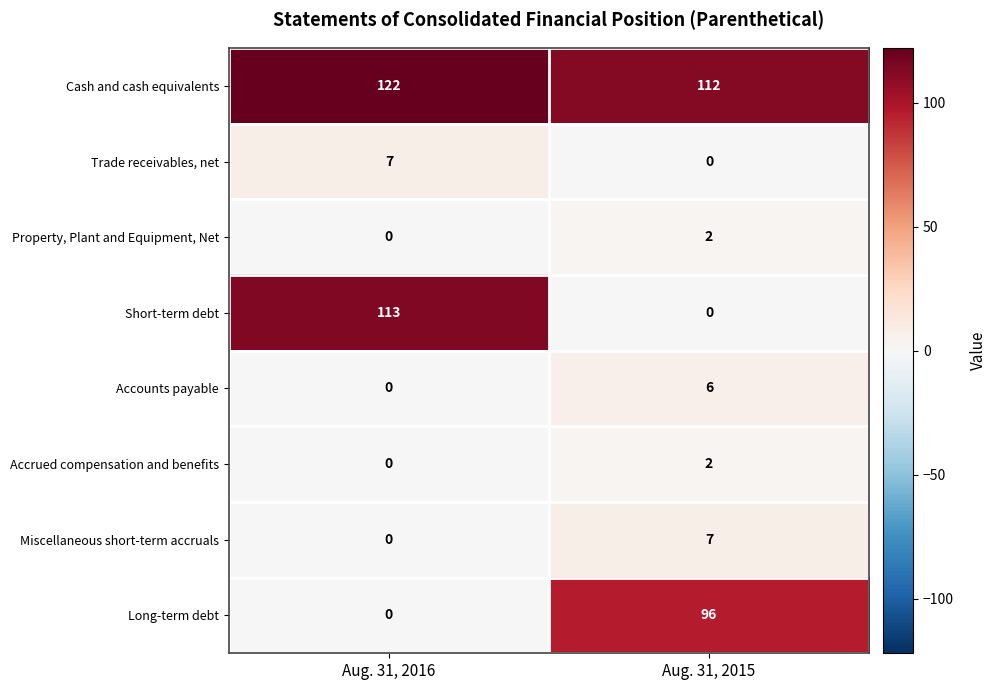

Reading left to right, extract all data points from this chart.

Cash and cash equivalents: Aug. 31, 2016=122	Aug. 31, 2015=112
Trade receivables, net: Aug. 31, 2016=7	Aug. 31, 2015=0
Property, Plant and Equipment, Net: Aug. 31, 2016=0	Aug. 31, 2015=2
Short-term debt: Aug. 31, 2016=113	Aug. 31, 2015=0
Accounts payable: Aug. 31, 2016=0	Aug. 31, 2015=6
Accrued compensation and benefits: Aug. 31, 2016=0	Aug. 31, 2015=2
Miscellaneous short-term accruals: Aug. 31, 2016=0	Aug. 31, 2015=7
Long-term debt: Aug. 31, 2016=0	Aug. 31, 2015=96